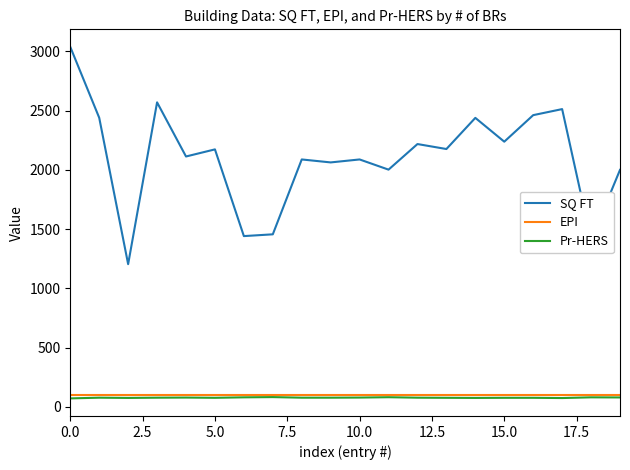

Count the number of data series in this chart.

3